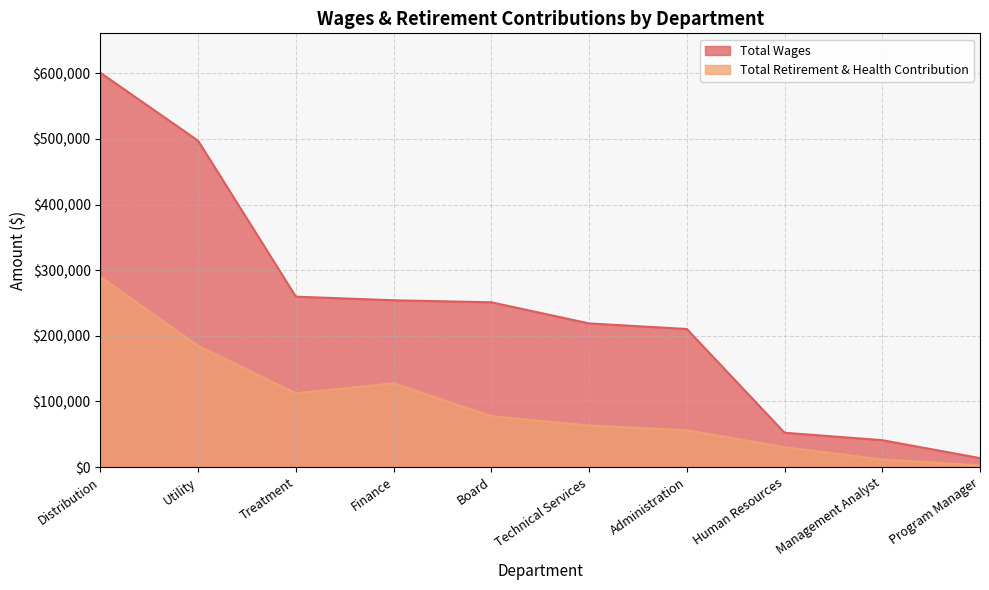

Rank the categories by Total Retirement & Health Contribution value from highest to lowest.

Distribution, Utility, Finance, Treatment, Board, Technical Services, Administration, Human Resources, Management Analyst, Program Manager